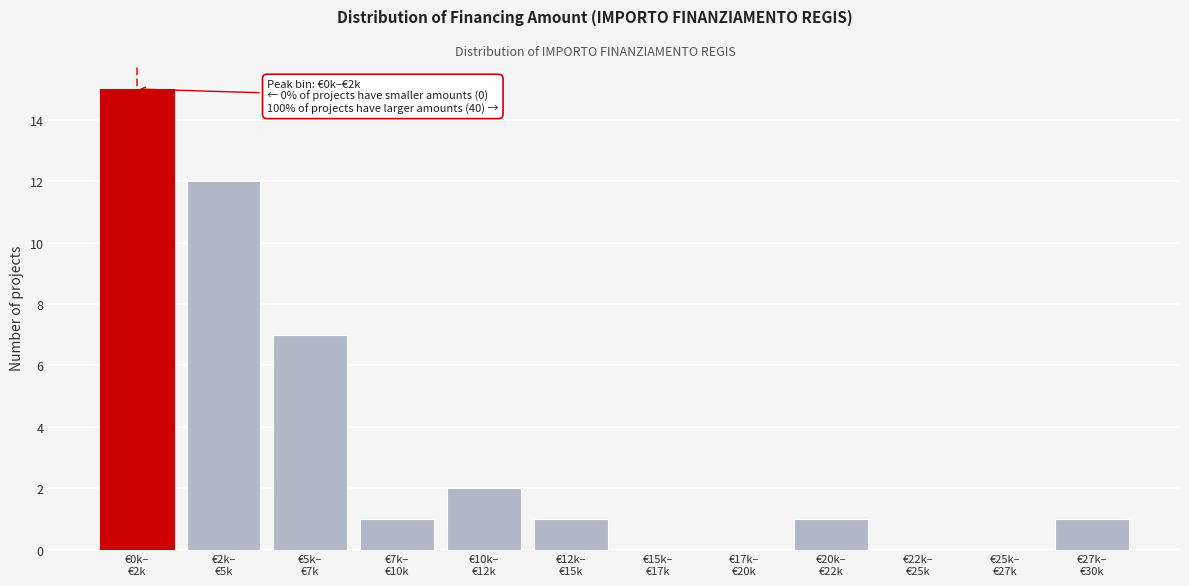

What is the sum of all values?

40